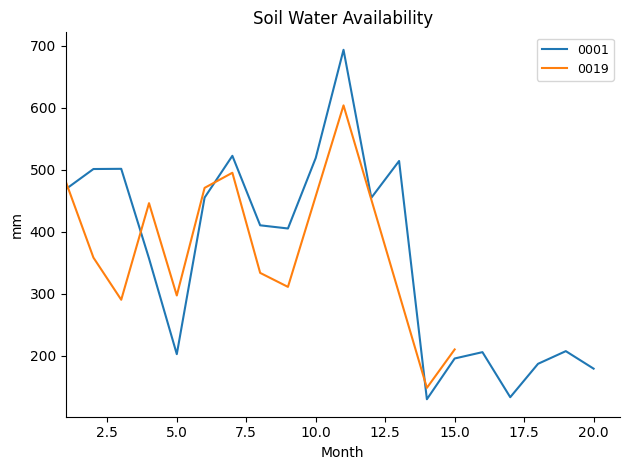

What is the difference between the maximum and minimum values?

563.9